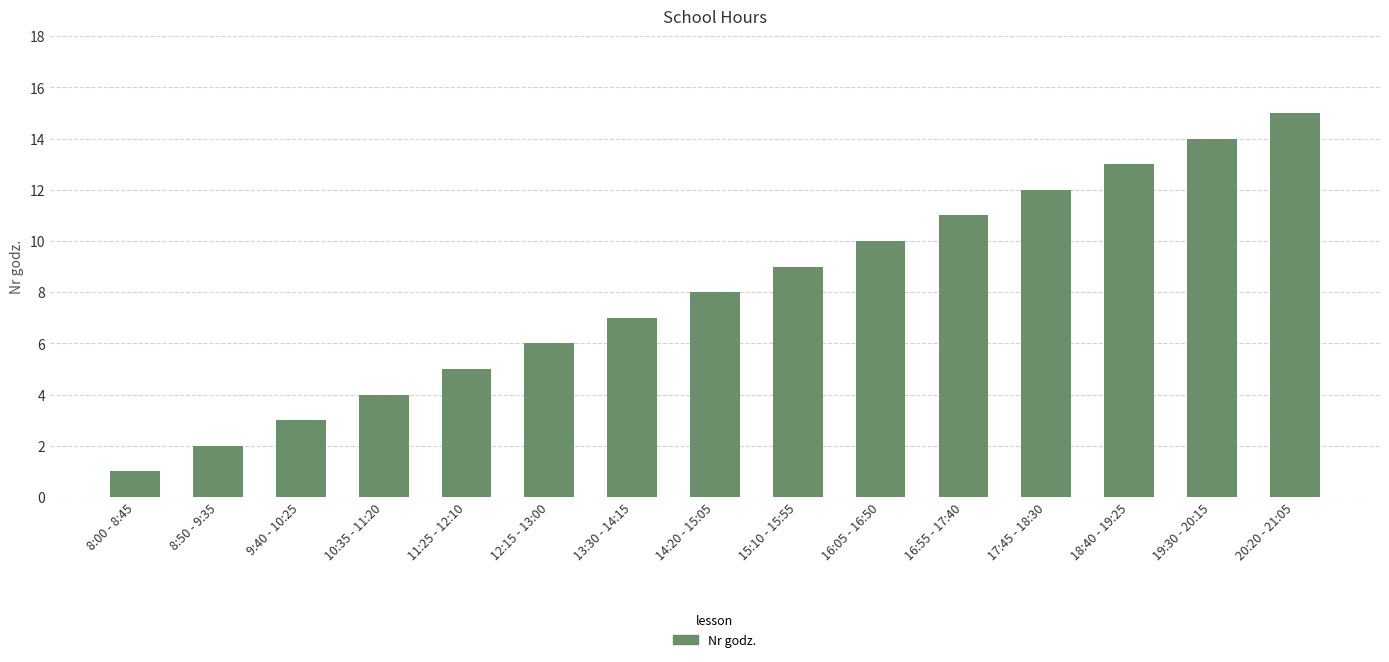

How many series are shown in this chart?

1